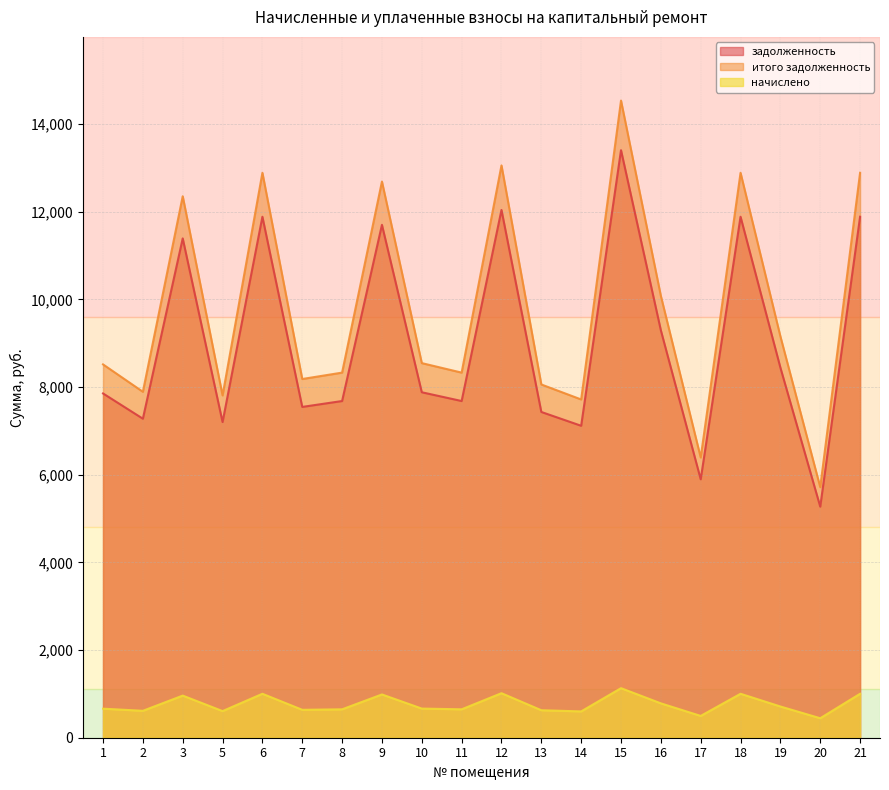

True or false: задолженность has a value of 7276.8 at 2.

True